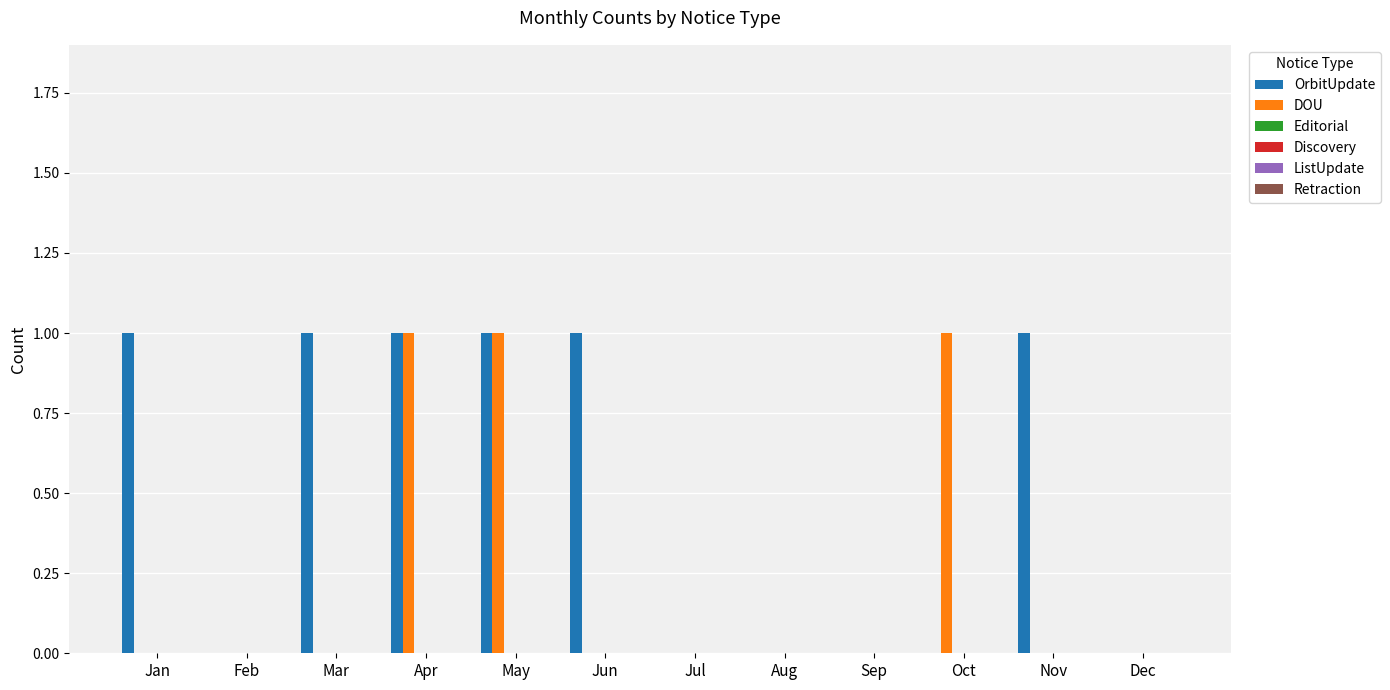

Which series has the largest total across all categories?

OrbitUpdate